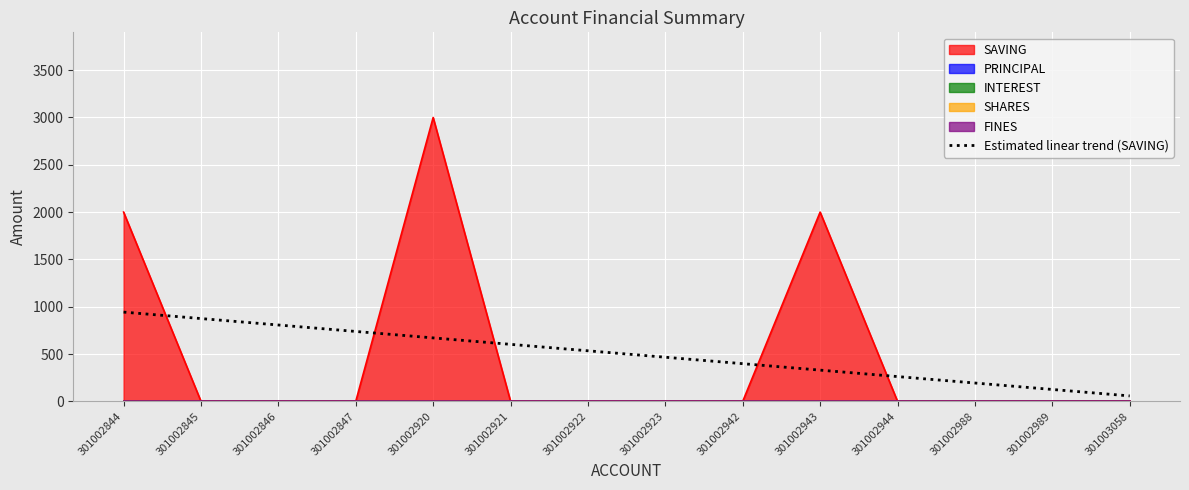

How many lines are shown in the chart?

1